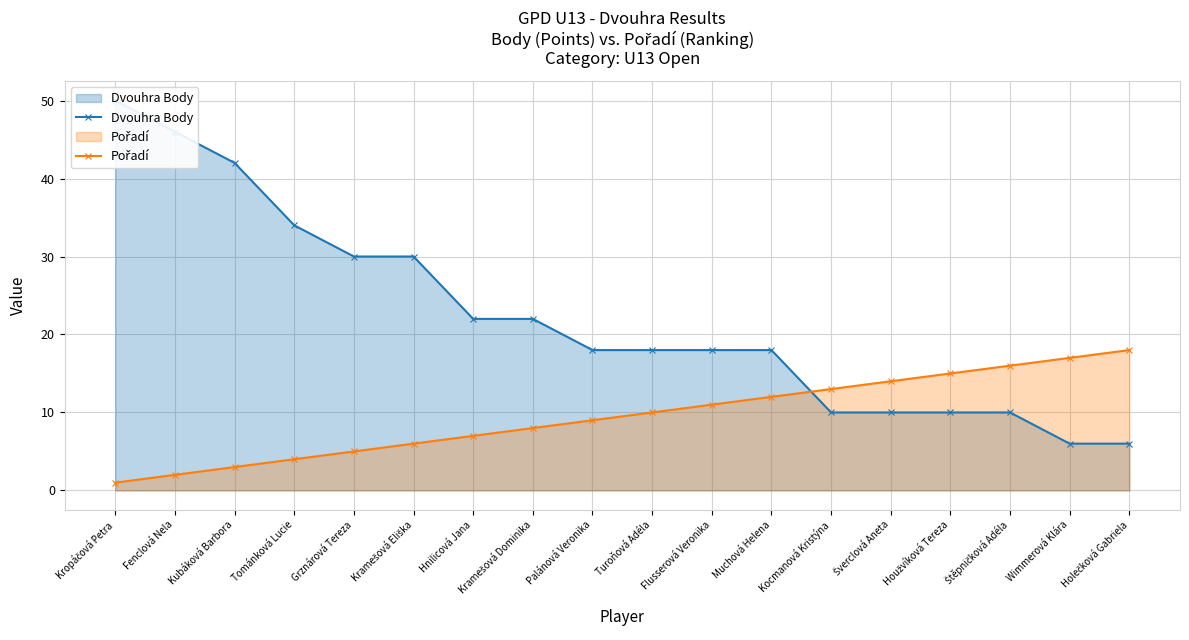

What is the difference between the highest and lowest values at Wimmerová Klára?

11